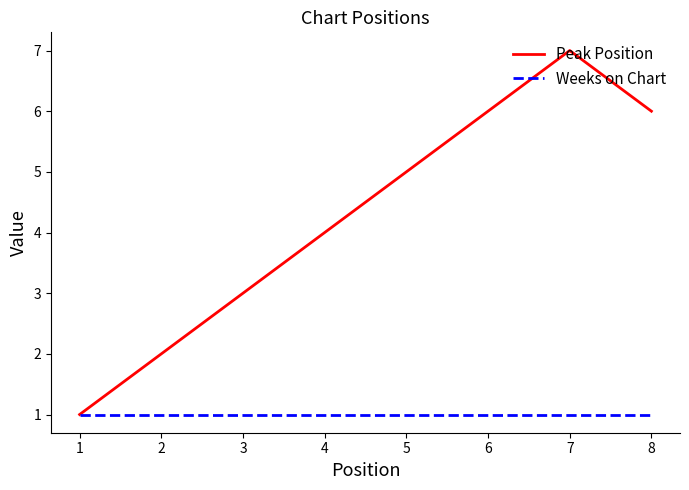

What is the maximum value shown in the chart?

7